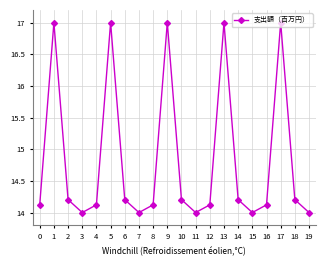

How many points are lower than both their immediate neighbors (excluding endpoints)?

4